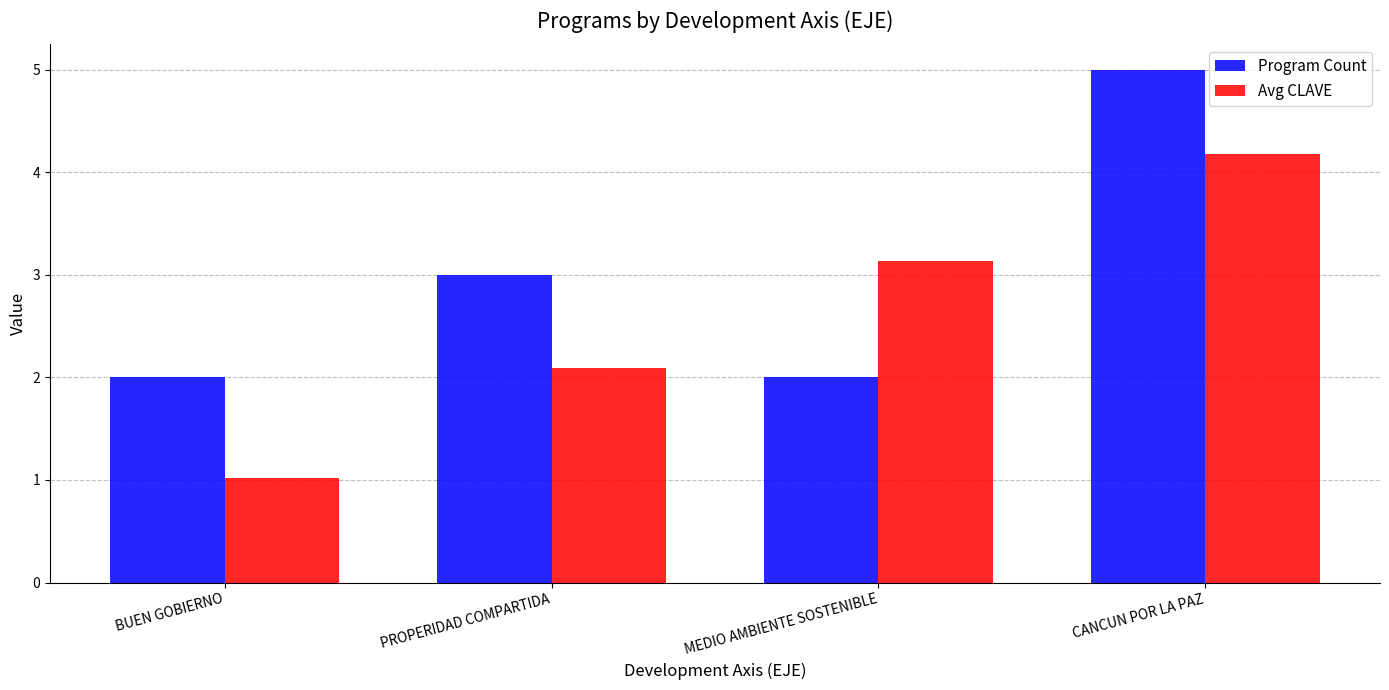

How many bars are there in each group?

2